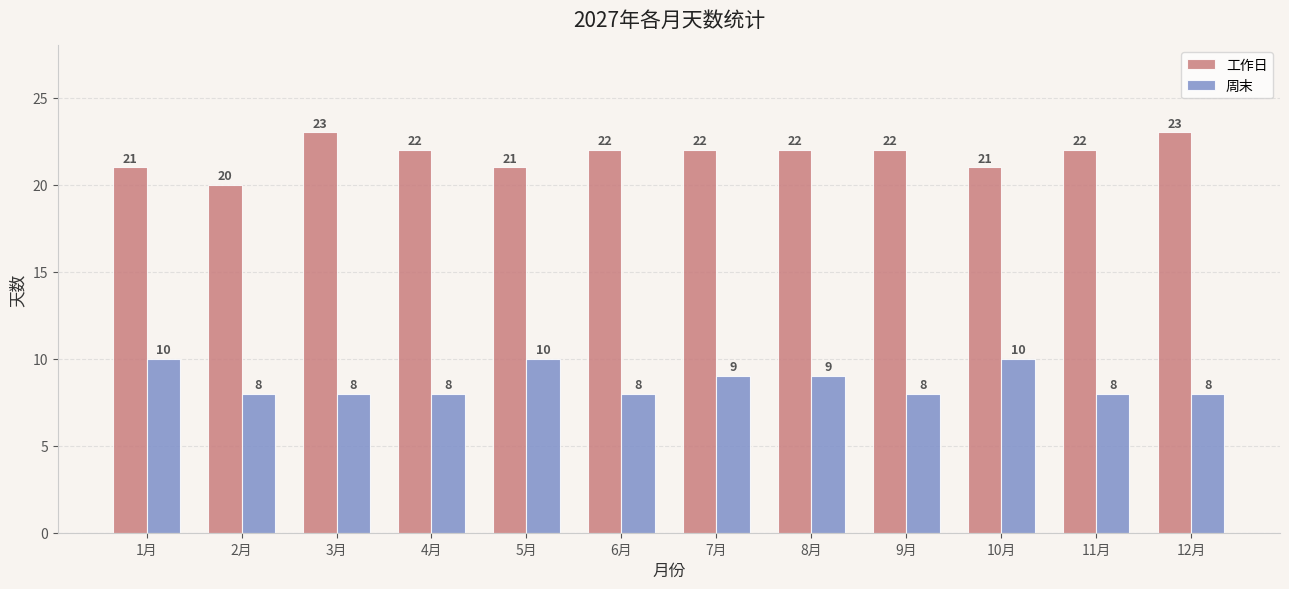

At how many categories does at least one series exceed 8?

12